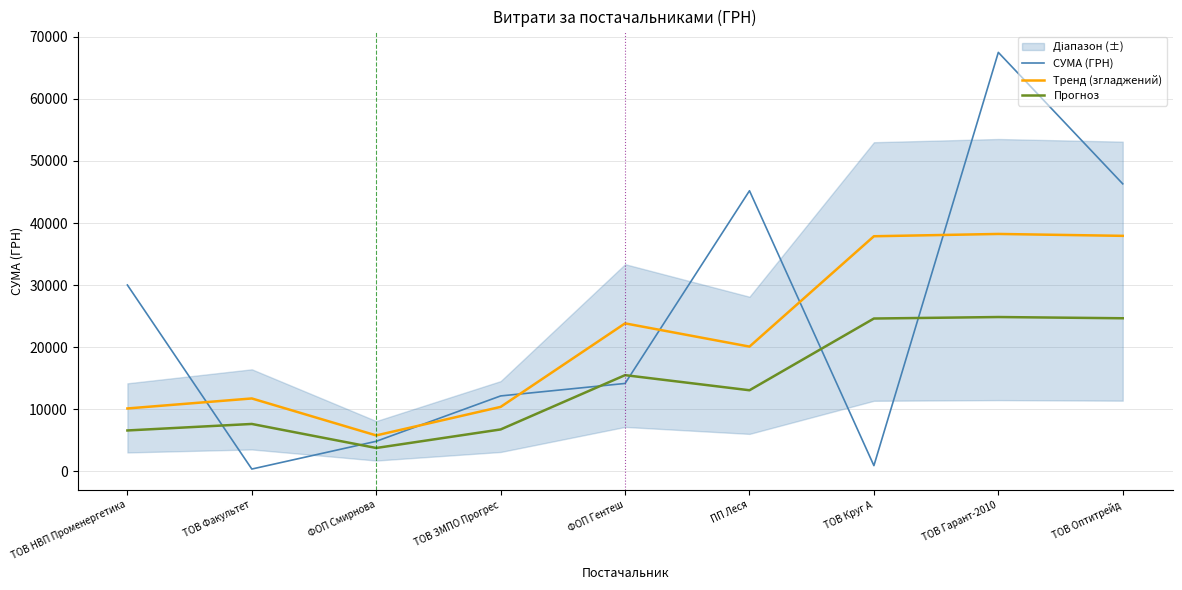

At which category does the chart reach its peak across all series?

ТОВ Гарант-2010